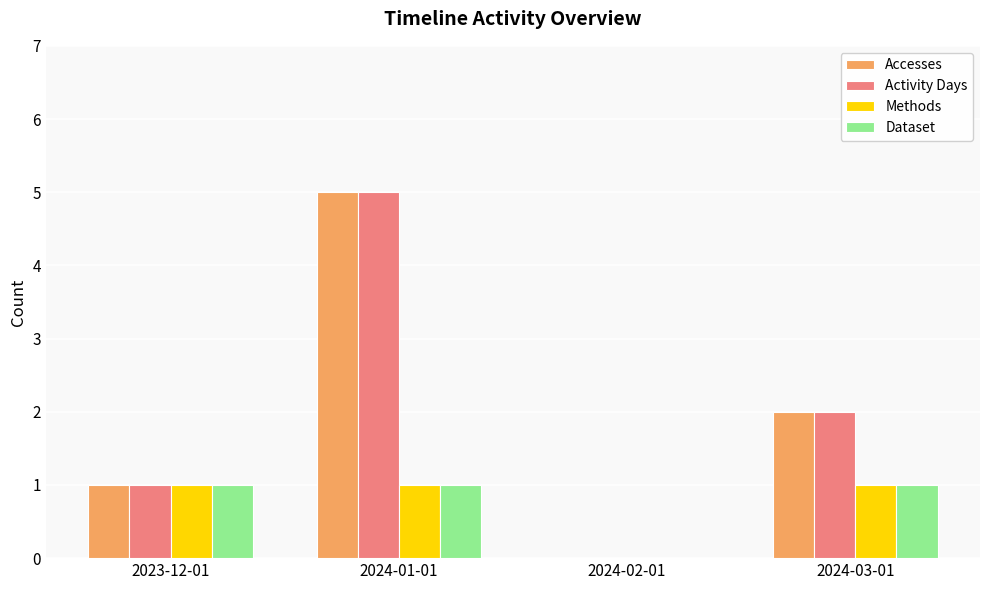

Reading left to right, extract all data points from this chart.

Accesses: 2023-12-01=1	2024-01-01=5	2024-02-01=0	2024-03-01=2
Activity Days: 2023-12-01=1	2024-01-01=5	2024-02-01=0	2024-03-01=2
Methods: 2023-12-01=1	2024-01-01=1	2024-02-01=0	2024-03-01=1
Dataset: 2023-12-01=1	2024-01-01=1	2024-02-01=0	2024-03-01=1